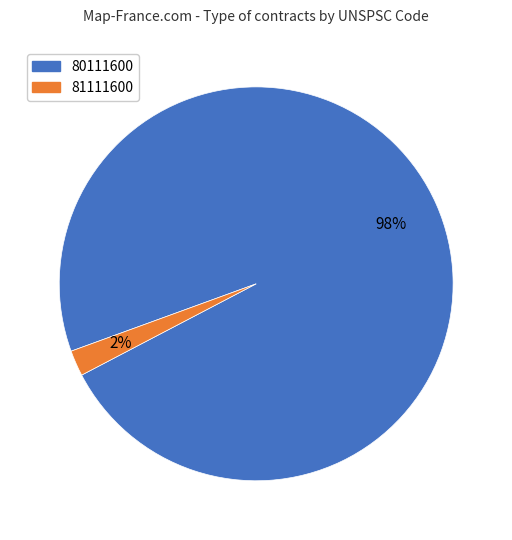

Is there a majority slice in this chart?

Yes